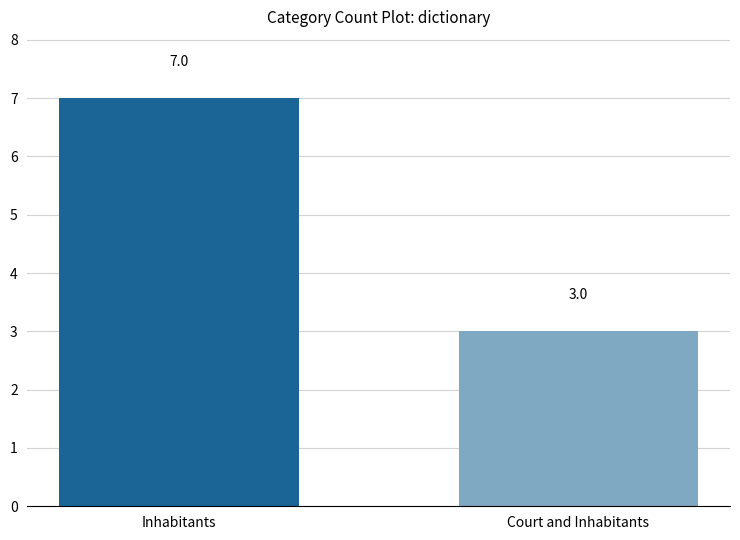

What is the change in value from Inhabitants to Court and Inhabitants?

-4